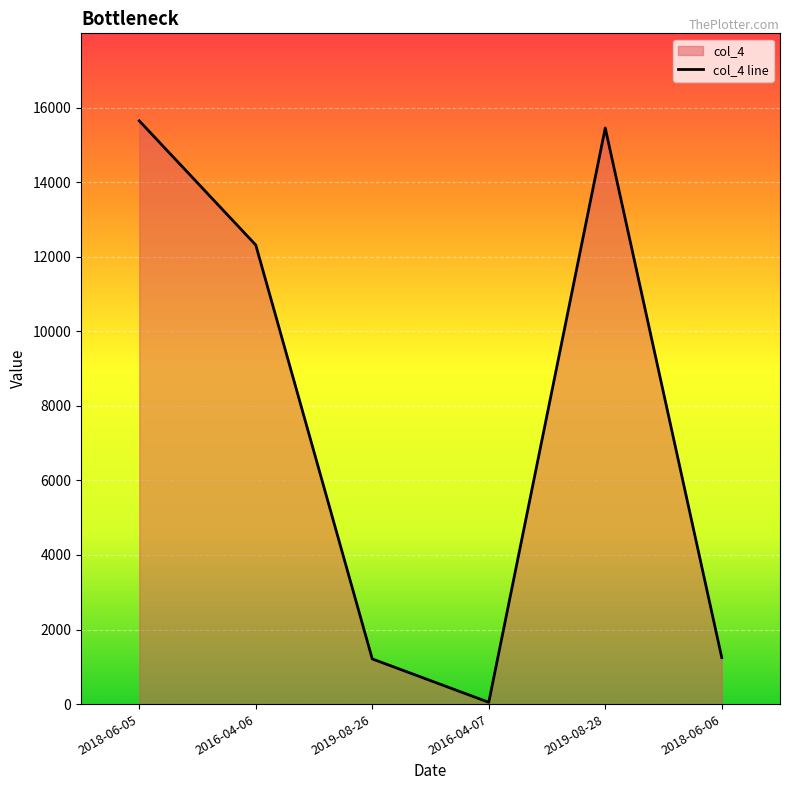

List the labels in order of value, largest first.

2018-06-05, 2019-08-28, 2016-04-06, 2018-06-06, 2019-08-26, 2016-04-07